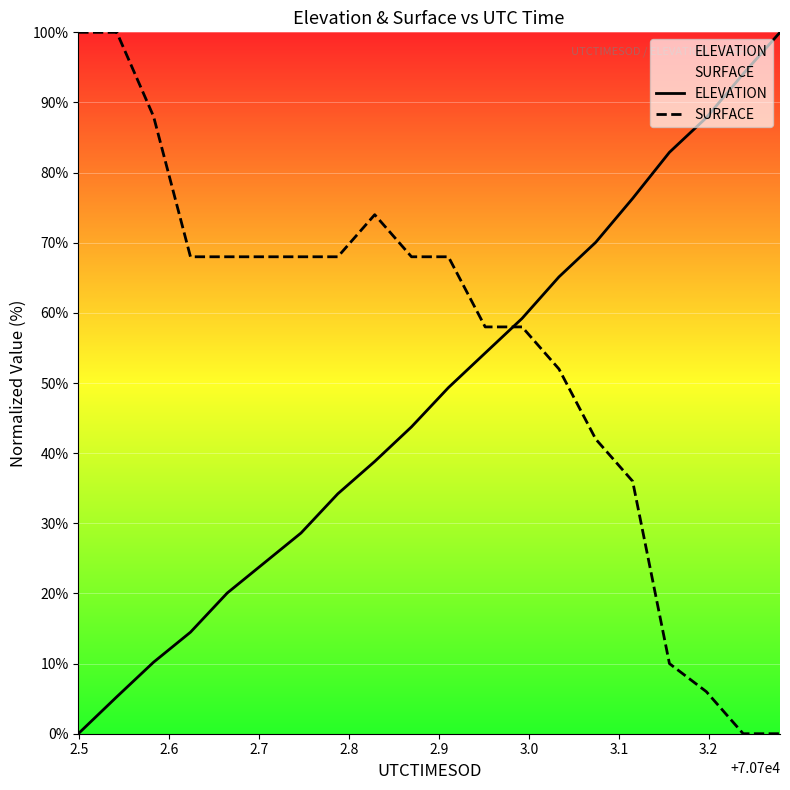

How many data points does each series have?

20